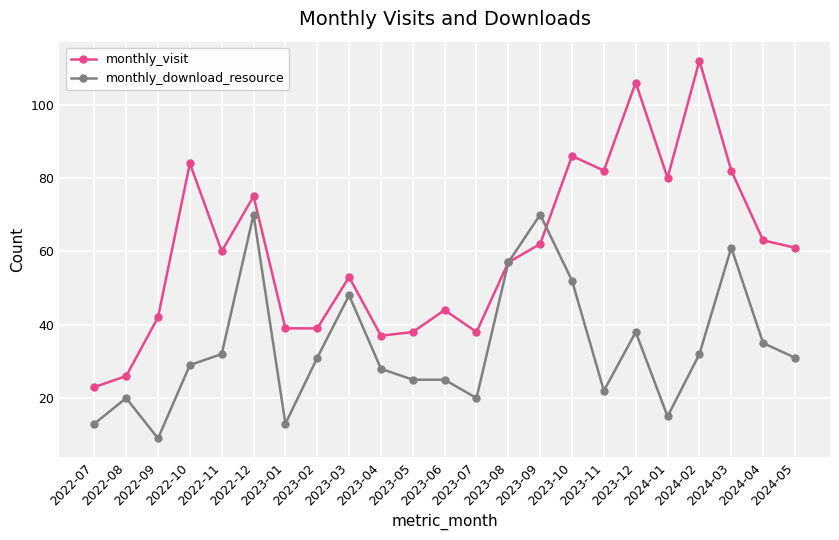

What is the sum of the monthly_visit values at 2023-02 and 2023-06?

83